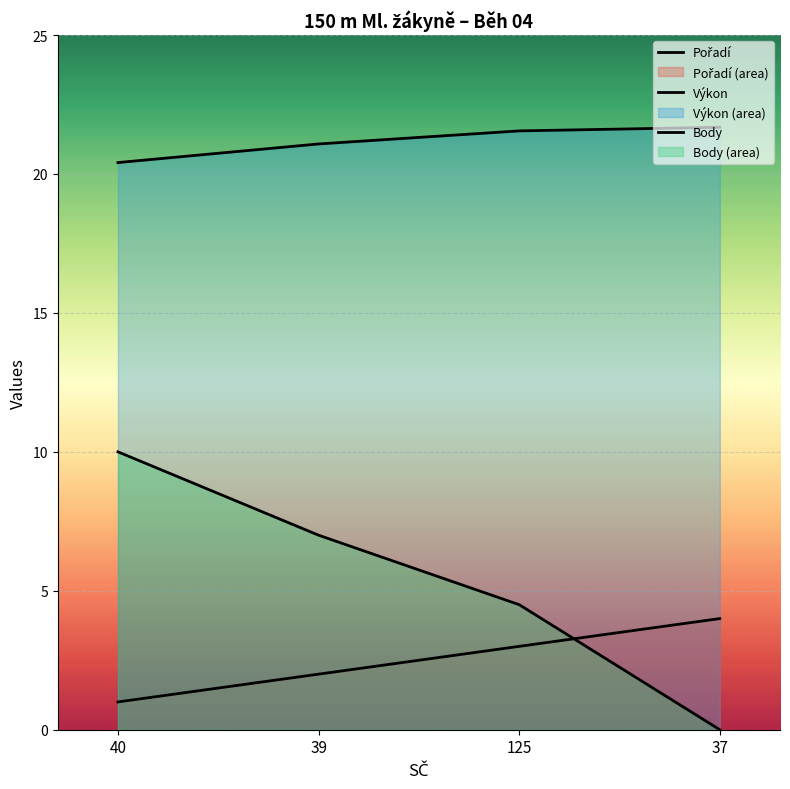

List the series in order of their overall mean, lowest first.

Pořadí, Body, Výkon